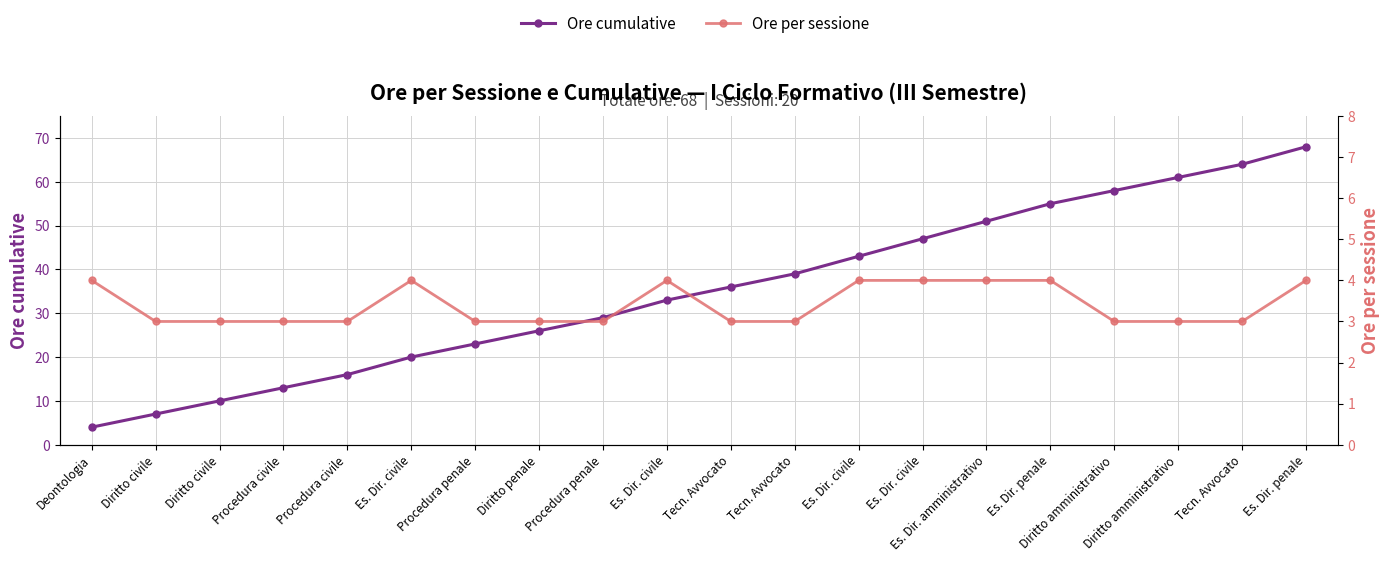

Reading left to right, transcribe all the data shown in this chart.

Ore cumulative: Deontologia=4	Diritto civile=7	Diritto civile=10	Procedura civile=13	Procedura civile=16	Es. Dir. civile=20	Procedura penale=23	Diritto penale=26	Procedura penale=29	Es. Dir. civile=33	Tecn. Avvocato=36	Tecn. Avvocato=39	Es. Dir. civile=43	Es. Dir. civile=47	Es. Dir. amministrativo=51	Es. Dir. penale=55	Diritto amministrativo=58	Diritto amministrativo=61	Tecn. Avvocato=64	Es. Dir. penale=68
Ore per sessione: Deontologia=4	Diritto civile=3	Diritto civile=3	Procedura civile=3	Procedura civile=3	Es. Dir. civile=4	Procedura penale=3	Diritto penale=3	Procedura penale=3	Es. Dir. civile=4	Tecn. Avvocato=3	Tecn. Avvocato=3	Es. Dir. civile=4	Es. Dir. civile=4	Es. Dir. amministrativo=4	Es. Dir. penale=4	Diritto amministrativo=3	Diritto amministrativo=3	Tecn. Avvocato=3	Es. Dir. penale=4